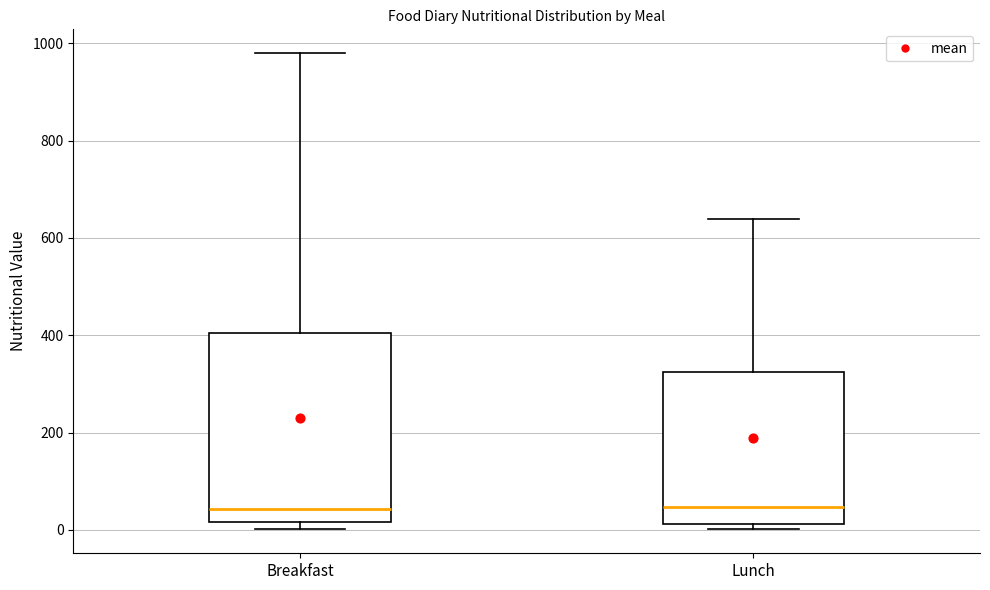

Comparing the boxes themselves (not the whiskers), which one is the tallest?

Breakfast